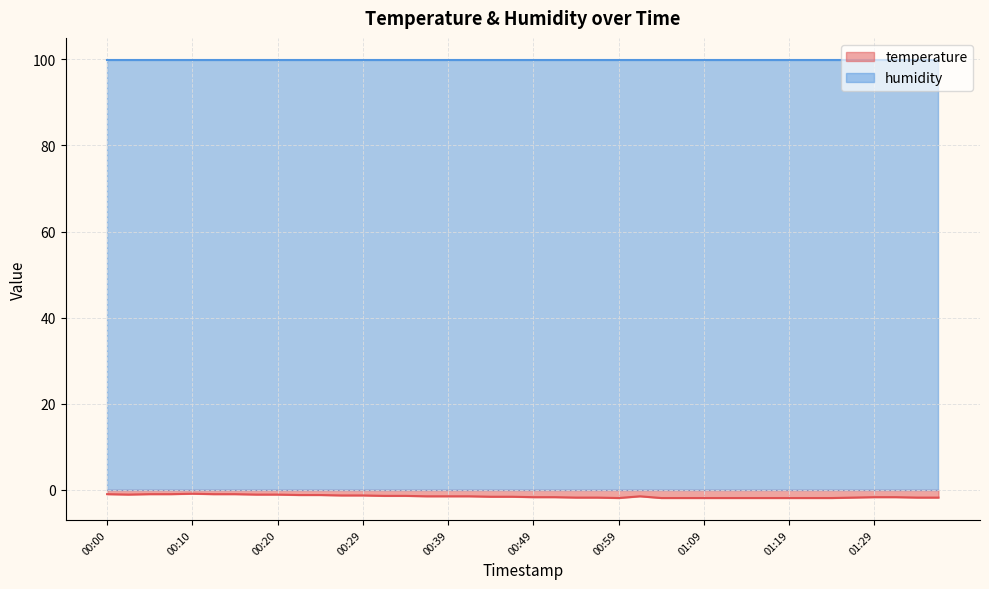

At which label does the data first exceed -1?

00:10